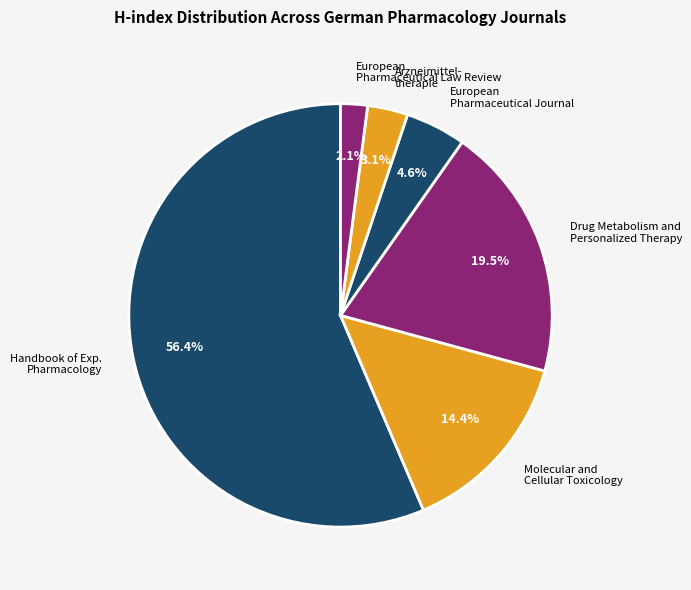

Which has a higher value, Drug Metabolism and Personalized Therapy or European Pharmaceutical Law Review?

Drug Metabolism and Personalized Therapy